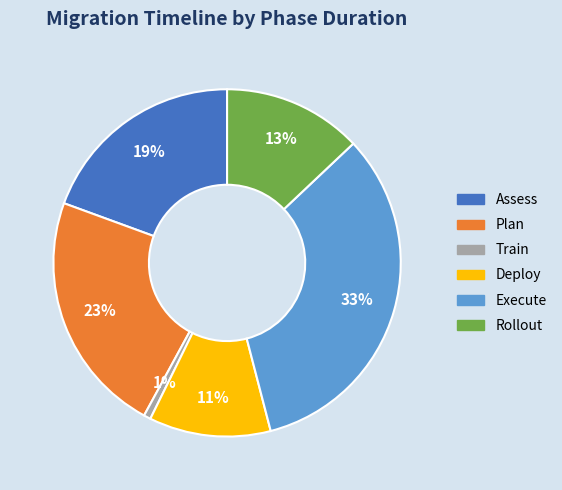

Rank the categories by value from highest to lowest.

Execute, Plan, Assess, Rollout, Deploy, Train